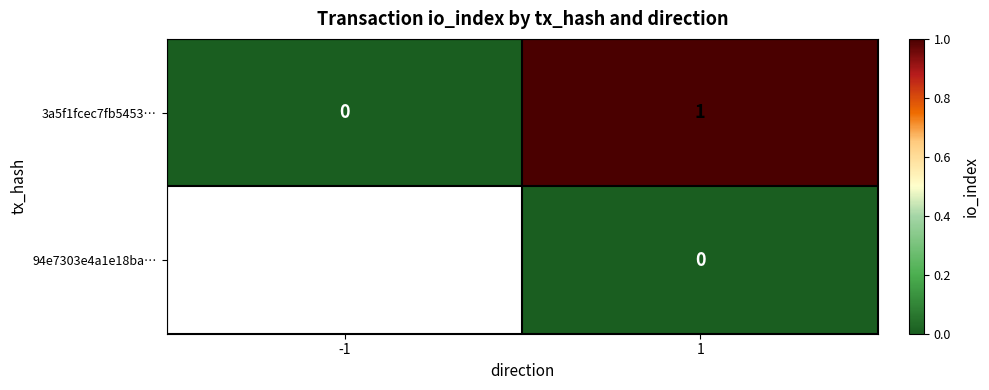

How many 3a5f1fcec7fb5453… values are between 0 and 1?

2